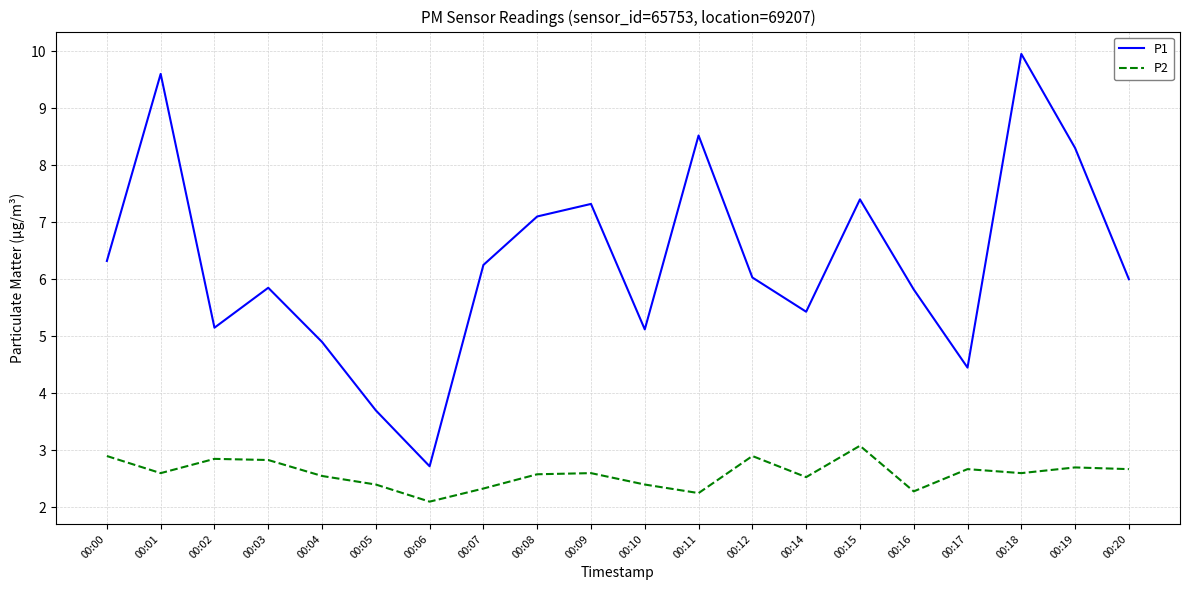

What value does the P1 series have at 00:01?

9.6